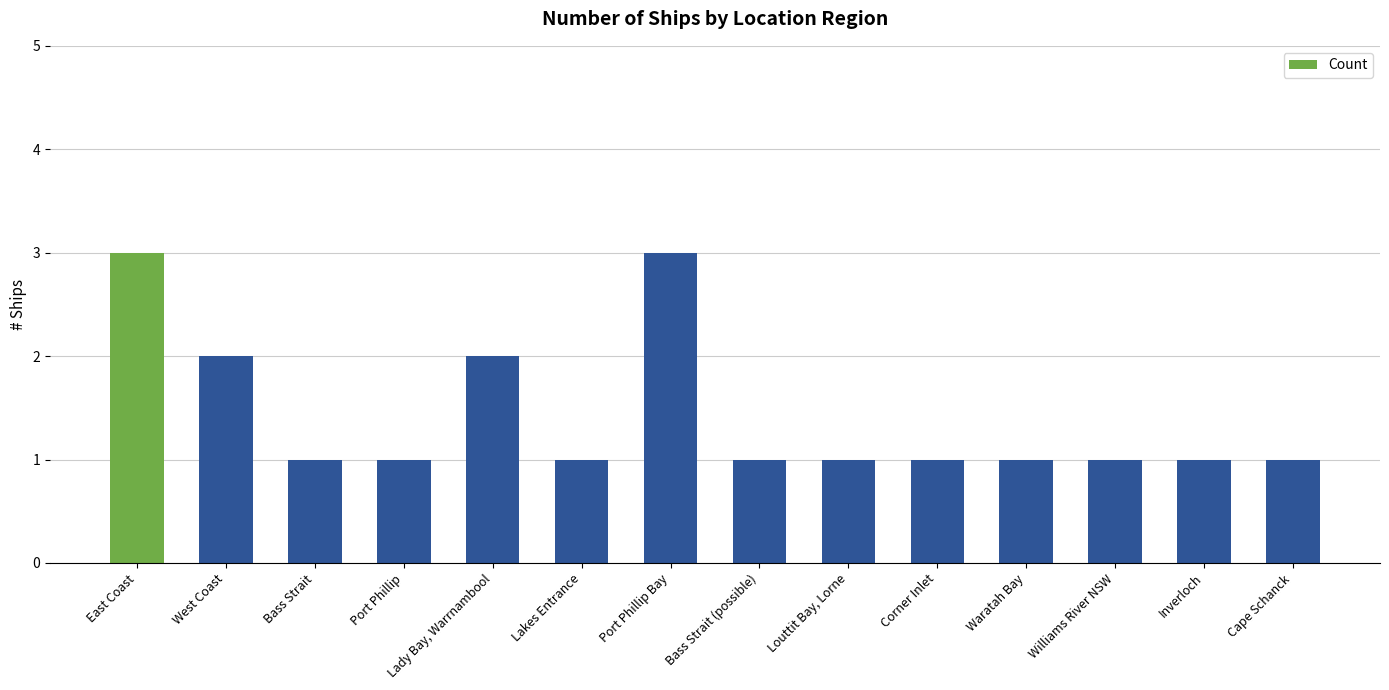

Reading left to right, list all the values displayed in this chart.

3	2	1	1	2	1	3	1	1	1	1	1	1	1